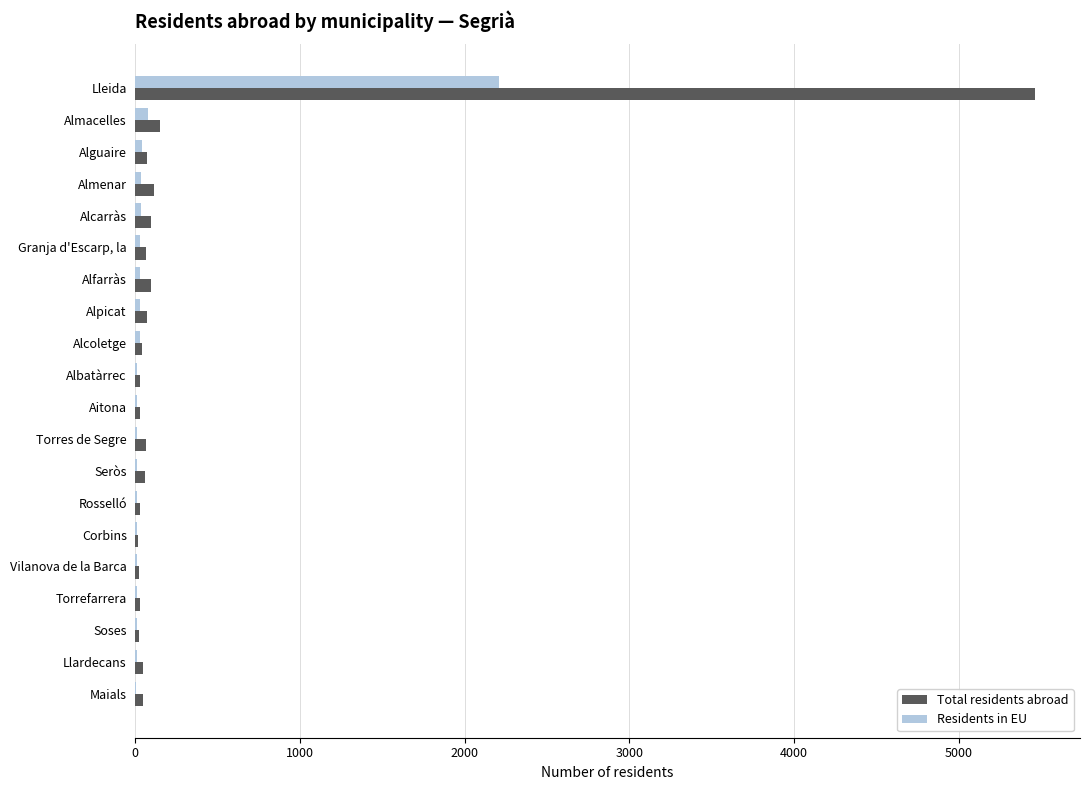

What are all the series names shown in the legend?

Total residents abroad, Residents in EU